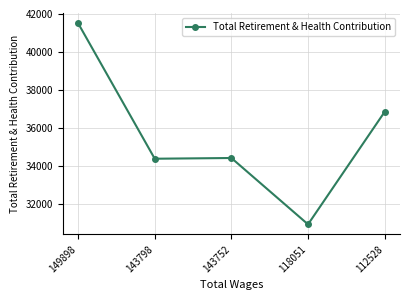

Where is the first local maximum?

143752